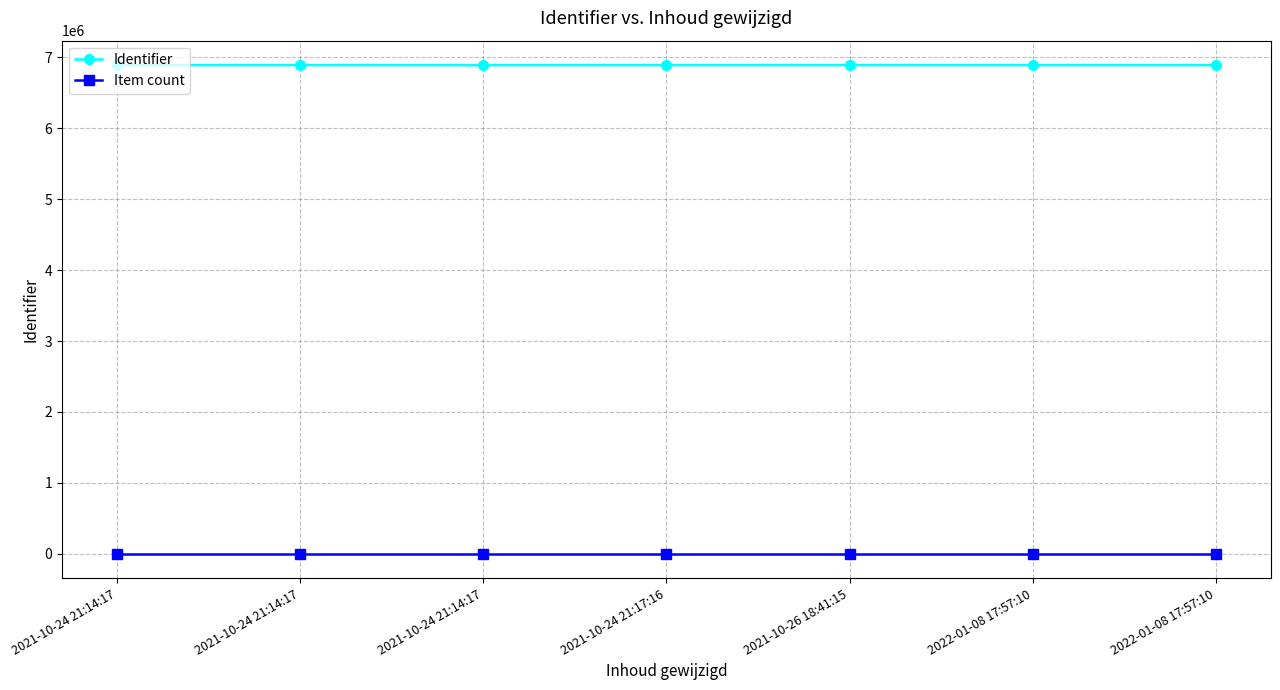

Reading left to right, transcribe all the data shown in this chart.

Identifier: 2021-10-24 21:14:17=6888715	2021-10-24 21:14:17=6888716	2021-10-24 21:14:17=6888731	2021-10-24 21:17:16=6888709	2021-10-26 18:41:15=6888718	2022-01-08 17:57:10=6888708	2022-01-08 17:57:10=6888711
Item count: 2021-10-24 21:14:17=1	2021-10-24 21:14:17=2	2021-10-24 21:14:17=3	2021-10-24 21:17:16=4	2021-10-26 18:41:15=5	2022-01-08 17:57:10=6	2022-01-08 17:57:10=7